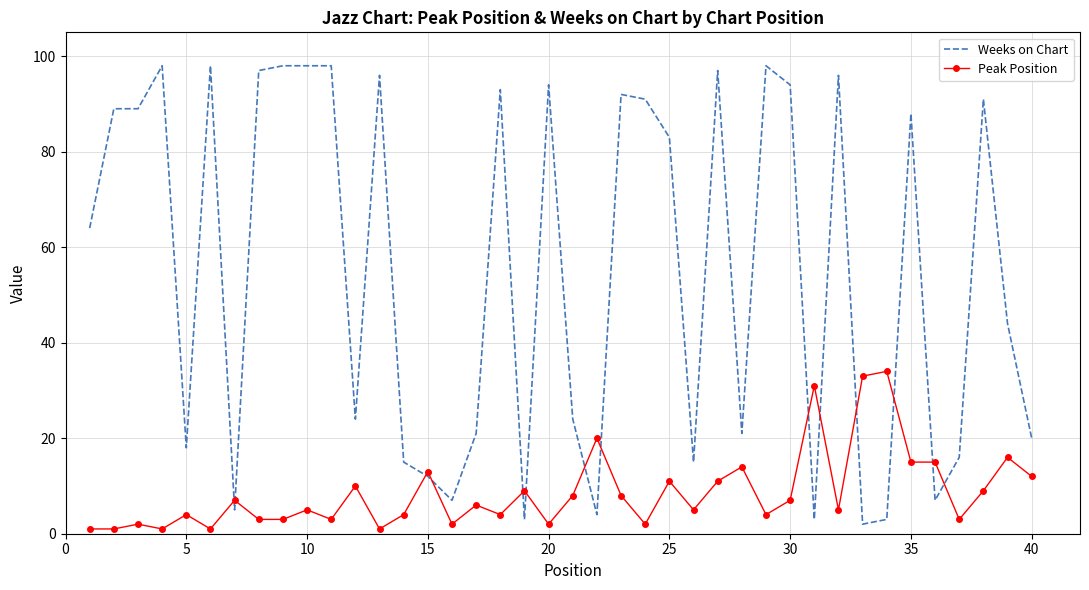

Which series ends up on top after the final intersection of Weeks on Chart and Peak Position?

Weeks on Chart